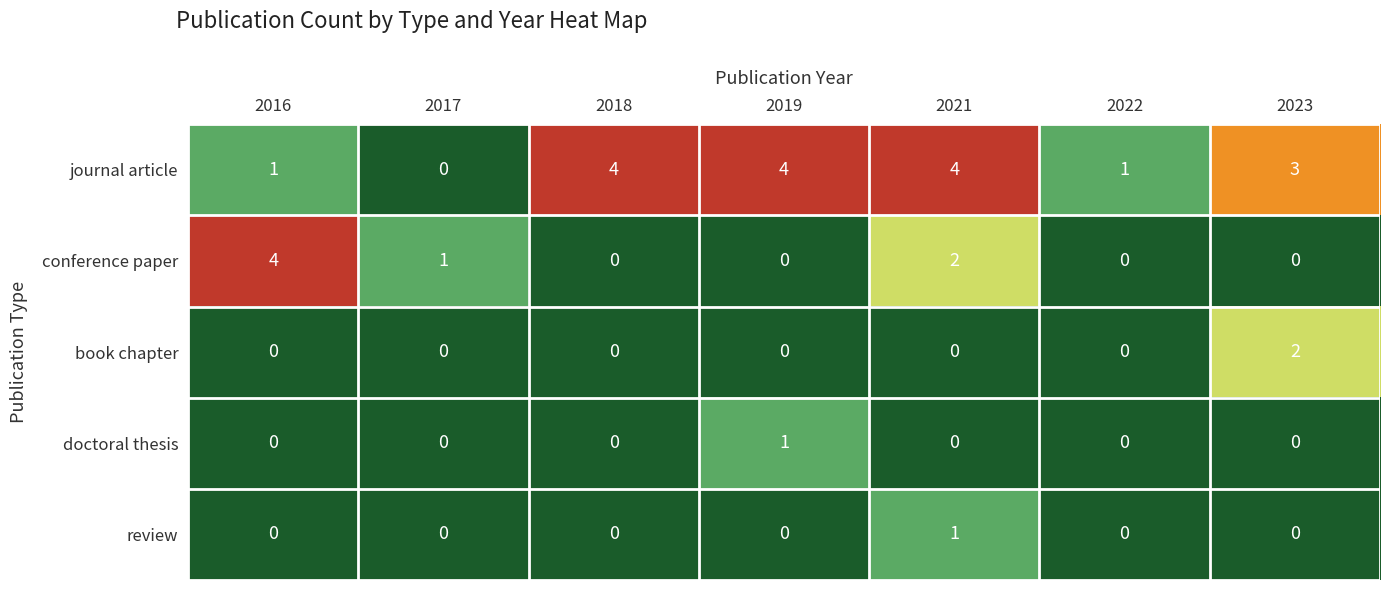

The value of journal article at 2018 is 3. True or false?

False